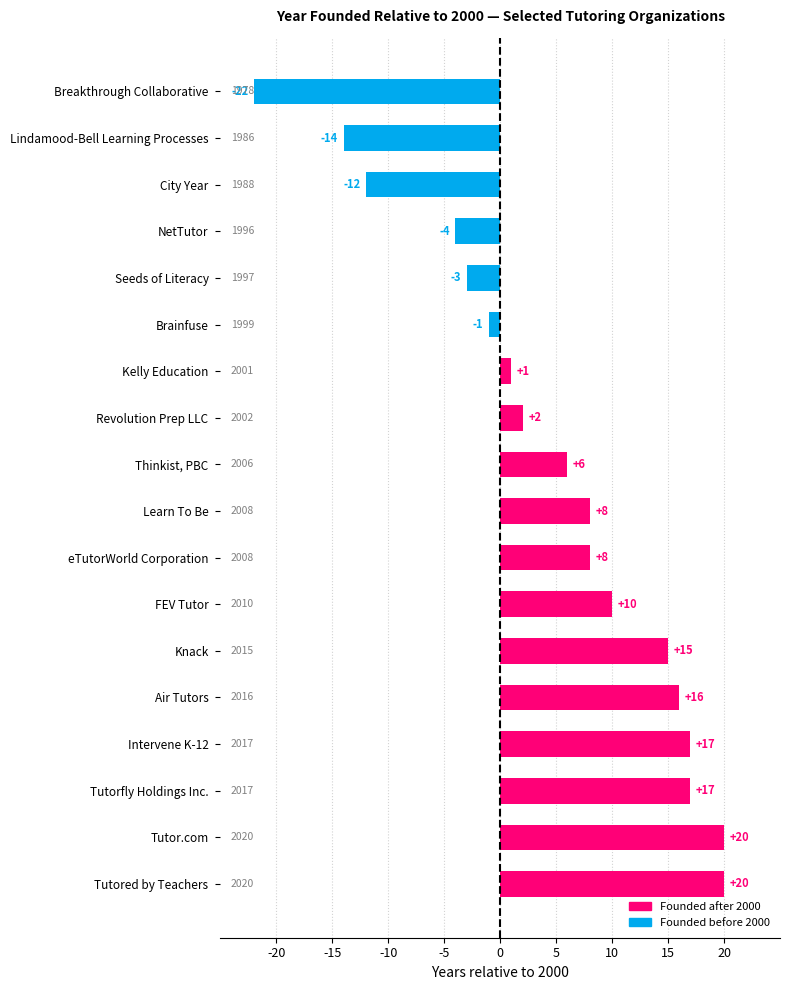

What is the change in value from Tutor.com to Kelly Education?

-19